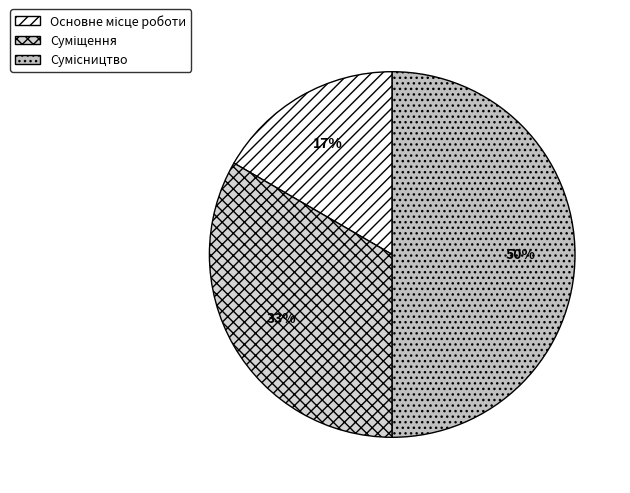

How many slices are in this pie chart?

3